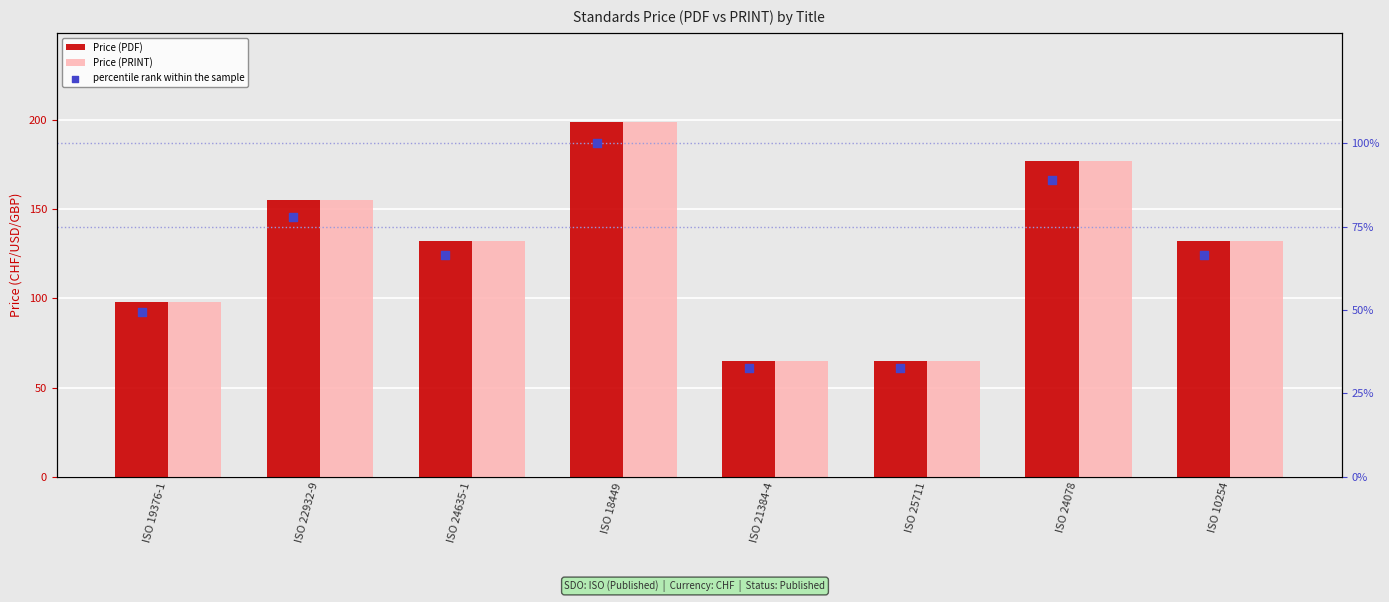

Which series has the largest Y range (max minus min)?

Price (PDF)